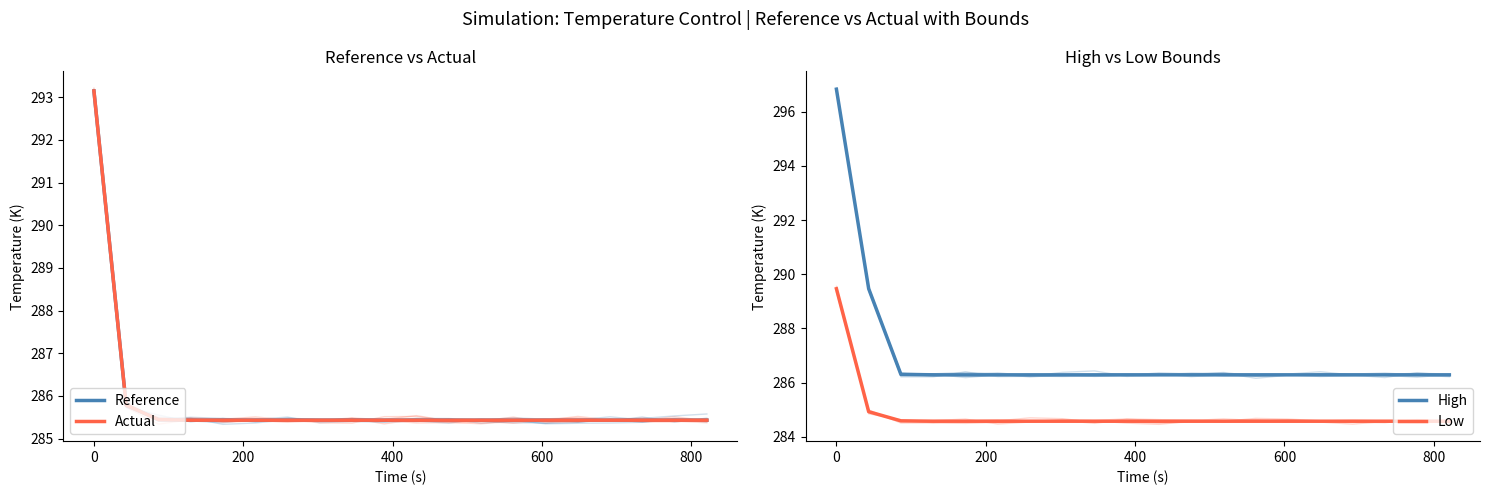

What is the minimum value for Low?

284.6